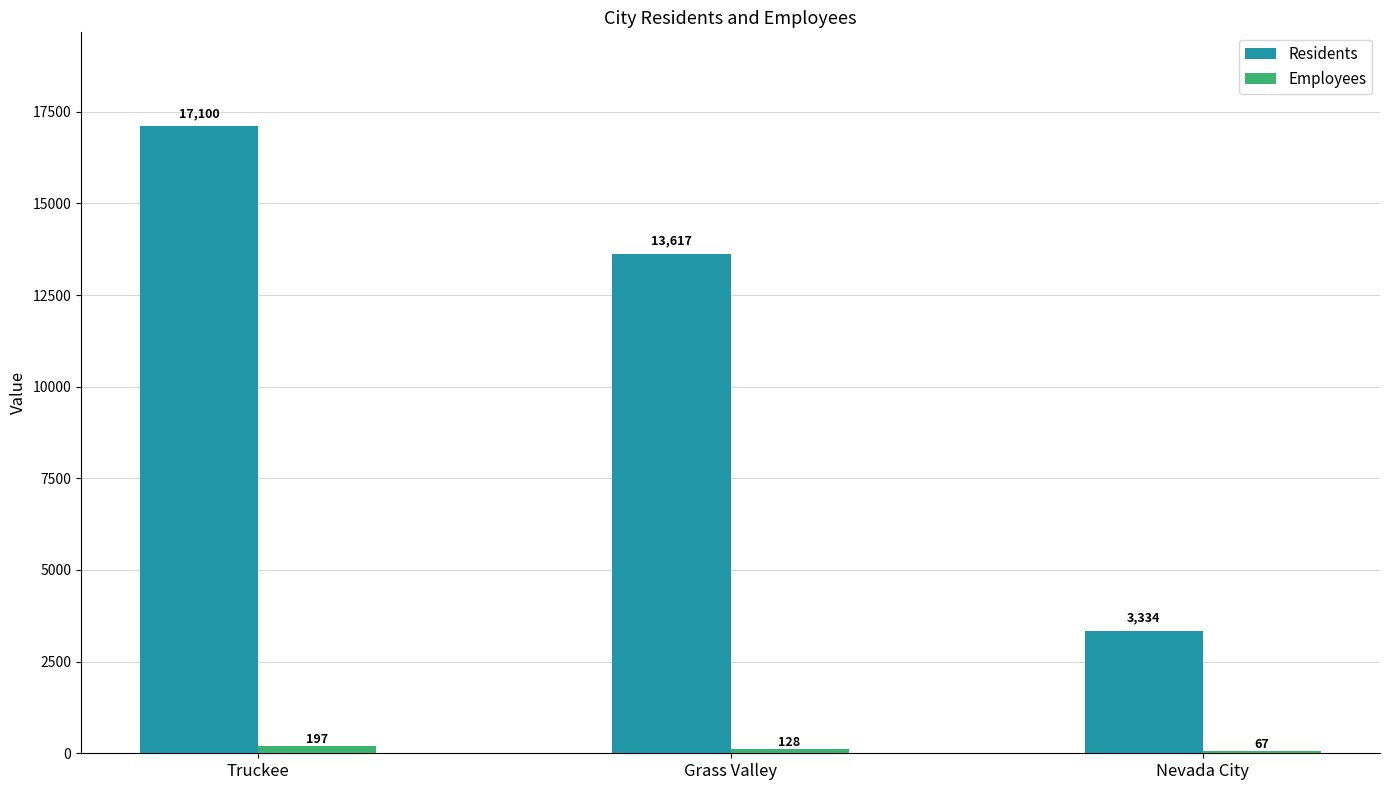

Rank the series at Truckee from lowest to highest value.

Employees, Residents